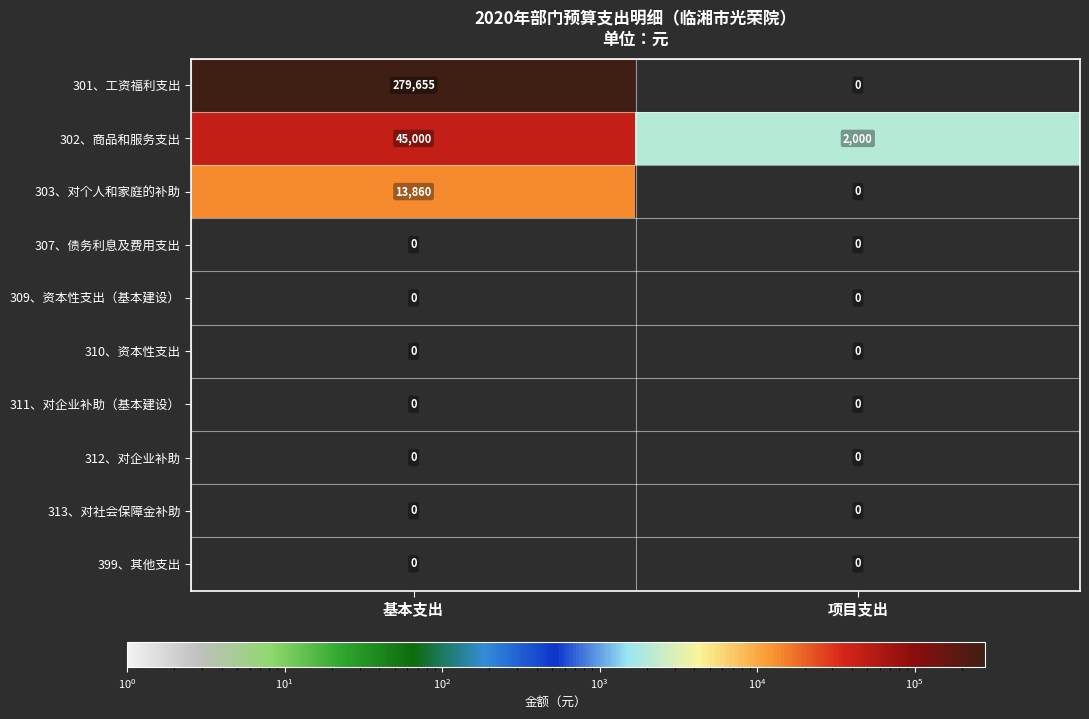

Reading left to right, transcribe all the data shown in this chart.

301、工资福利支出: 基本支出=279655	项目支出=0
302、商品和服务支出: 基本支出=45000	项目支出=2000
303、对个人和家庭的补助: 基本支出=13860	项目支出=0
307、债务利息及费用支出: 基本支出=0	项目支出=0
309、资本性支出（基本建设）: 基本支出=0	项目支出=0
310、资本性支出: 基本支出=0	项目支出=0
311、对企业补助（基本建设）: 基本支出=0	项目支出=0
312、对企业补助: 基本支出=0	项目支出=0
313、对社会保障金补助: 基本支出=0	项目支出=0
399、其他支出: 基本支出=0	项目支出=0